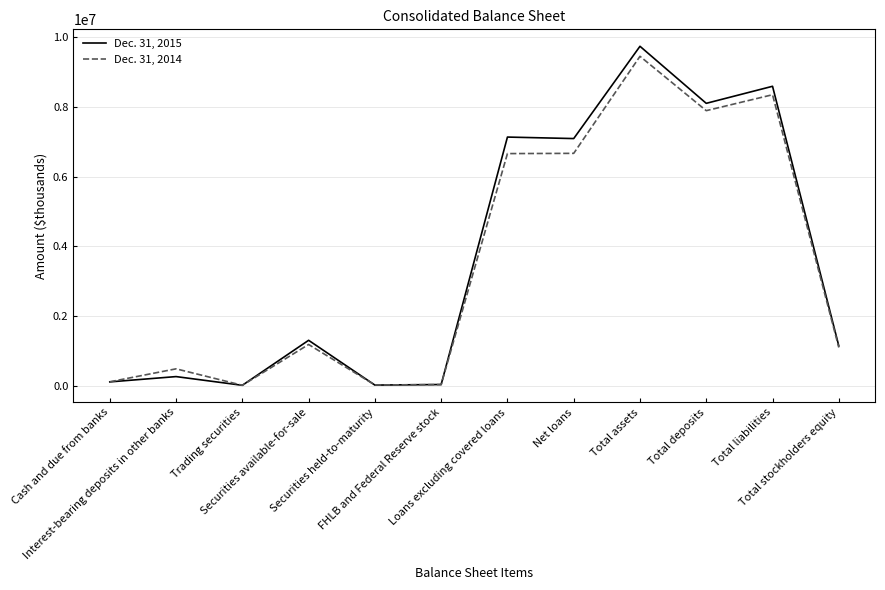

What is the sum of the Dec. 31, 2015 values at FHLB and Federal Reserve stock and Total assets?

9771982